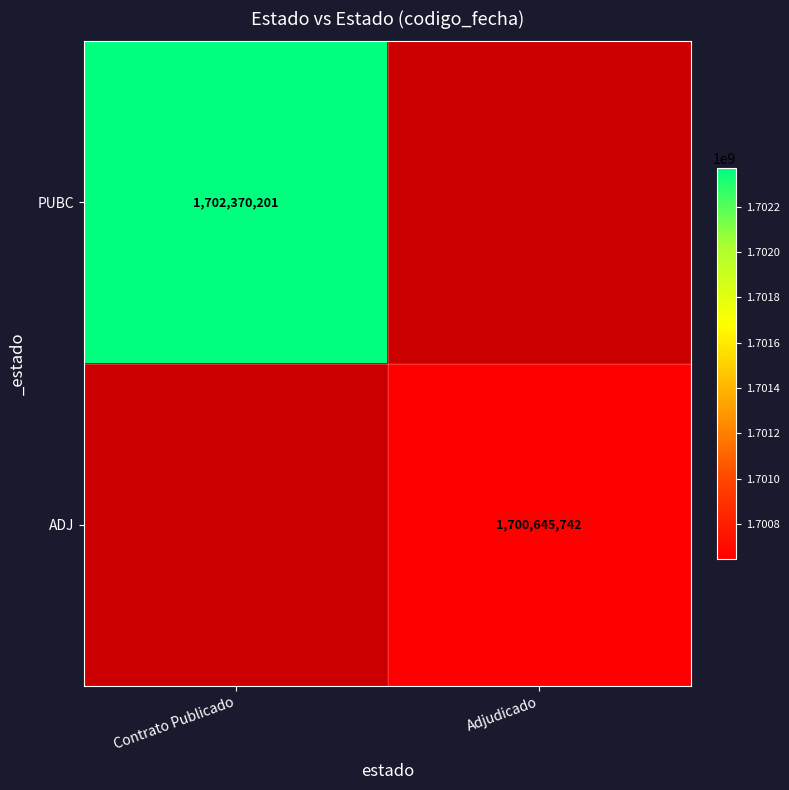

True or false: PUBC has a value of 1702370201 at Contrato Publicado.

True